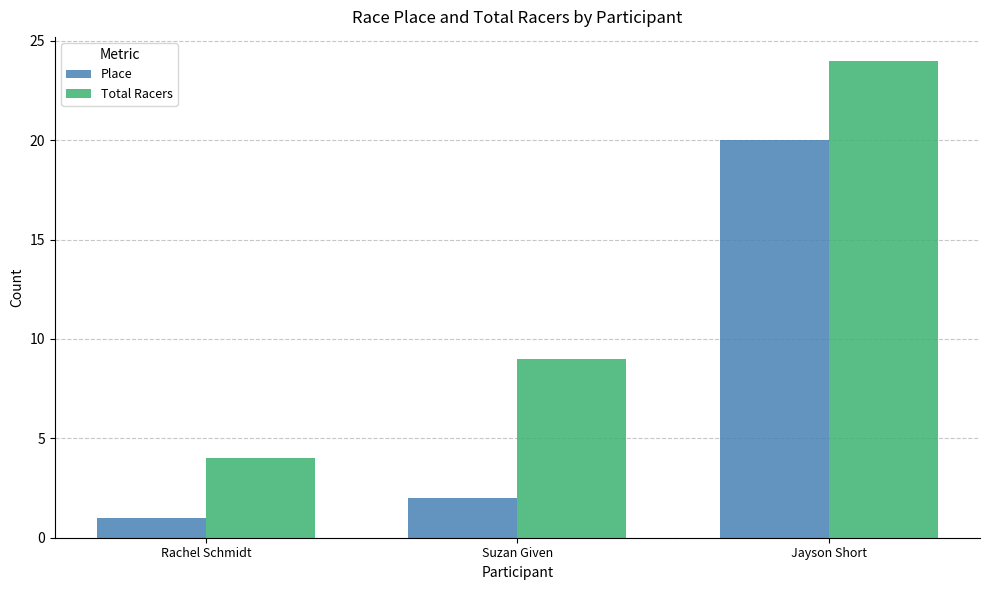

At which label does Total Racers reach its peak?

Jayson Short